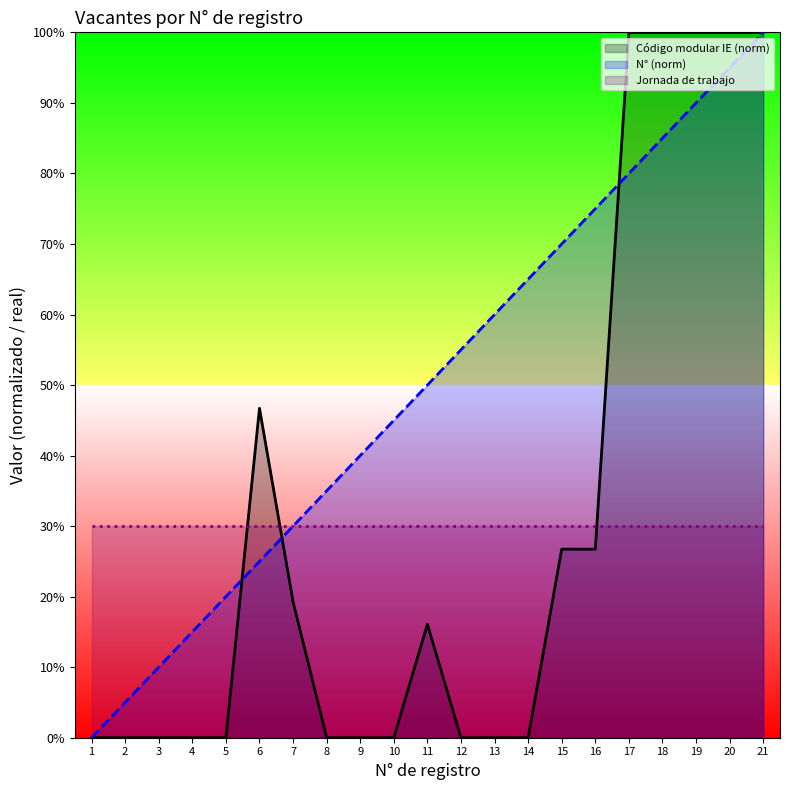

How many distinct data groups are displayed?

3